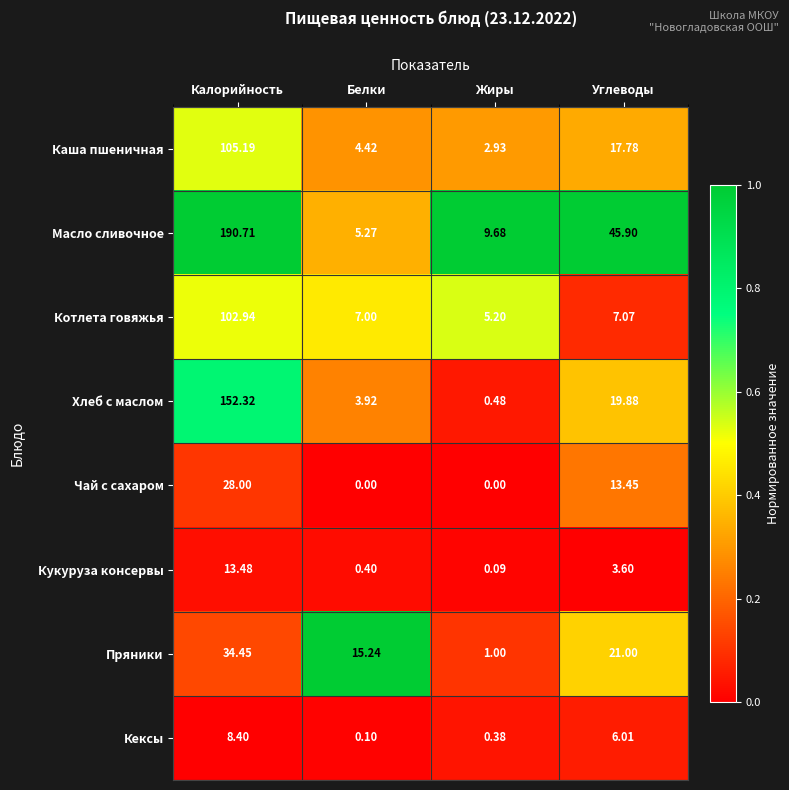

Which series changed the most between Калорийность and Жиры?

Масло сливочное